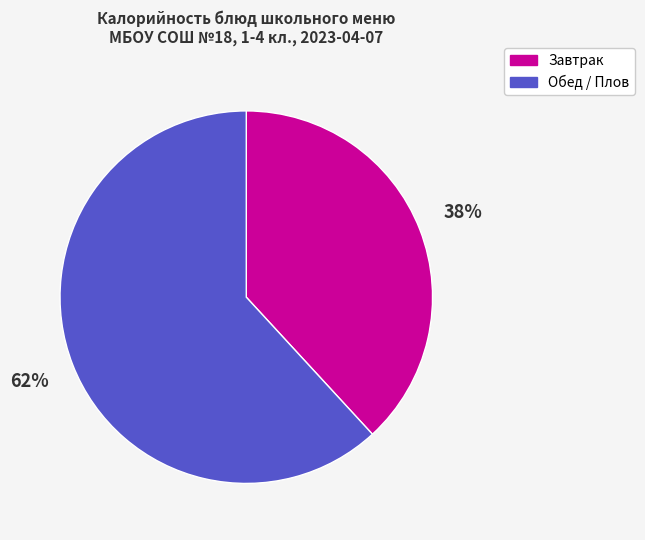

Does any single category account for the majority?

Yes